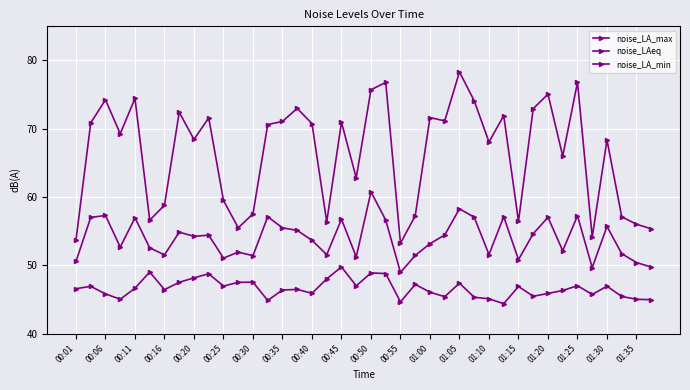

How many data points in noise_LA_max are above 70?

20